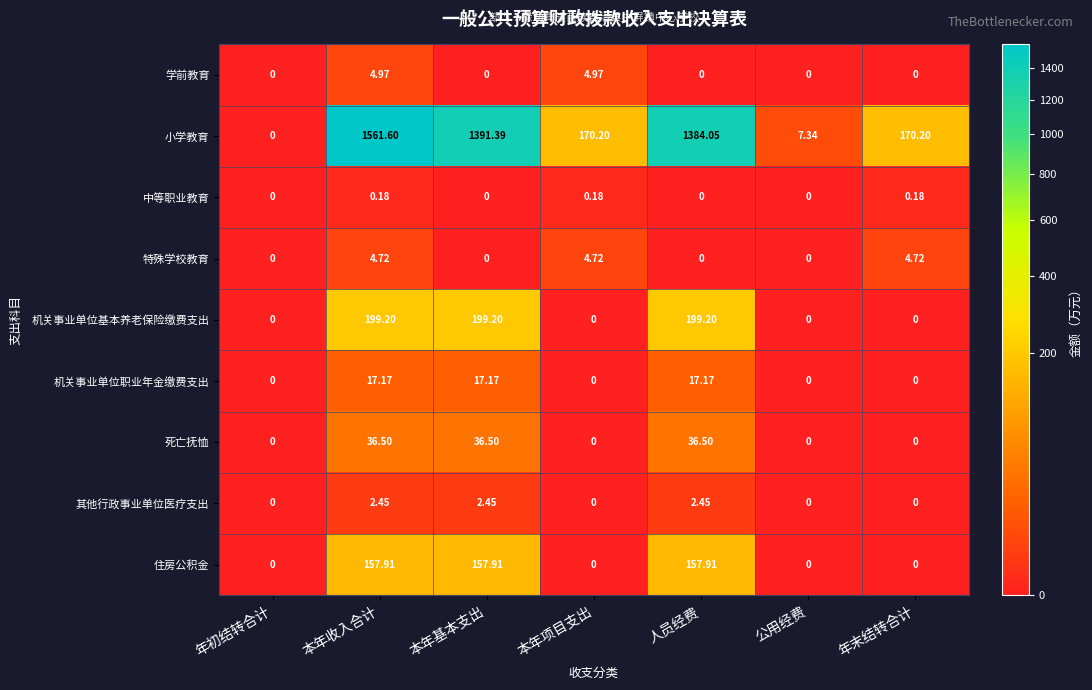

At which category is the sum across all series the highest?

本年收入合计